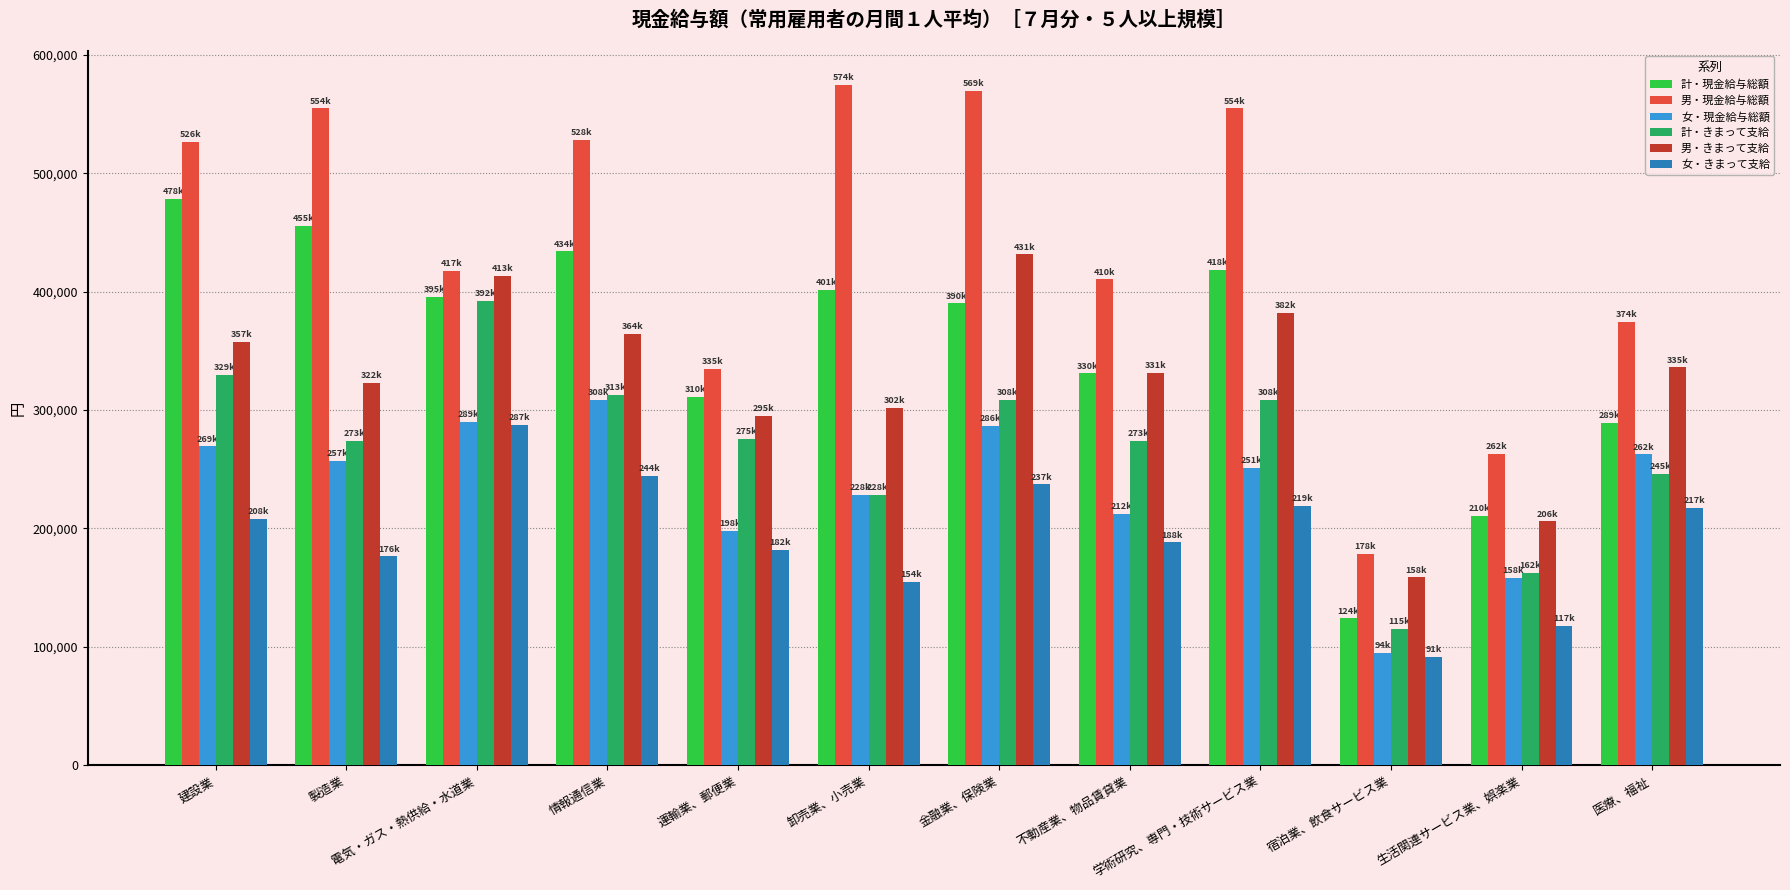

How many series are shown in this chart?

6